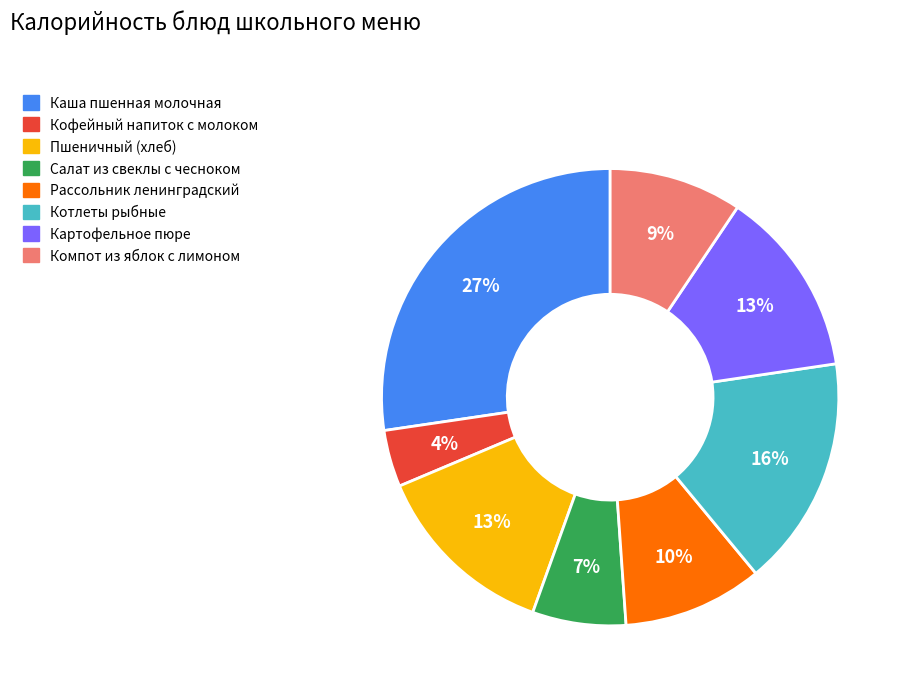

Does any single category account for the majority?

No